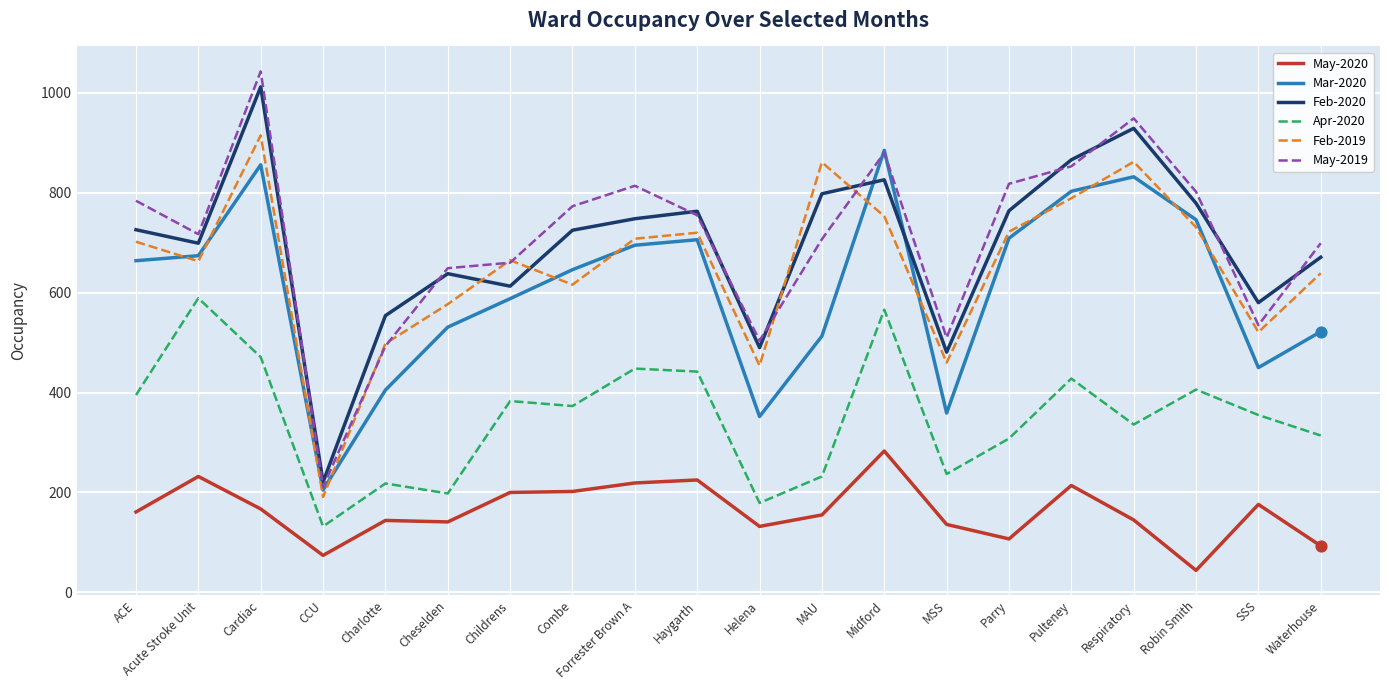

At how many categories does at least one series exceed 85?

20